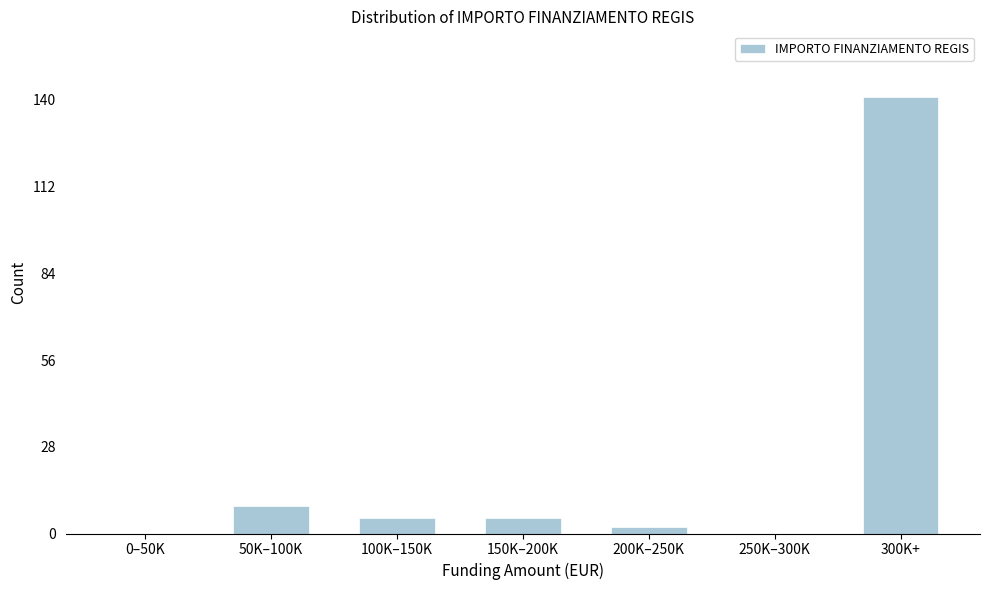

Reading right to left, transcribe all the data shown in this chart.

300K+=141	250K–300K=0	200K–250K=2	150K–200K=5	100K–150K=5	50K–100K=9	0–50K=0